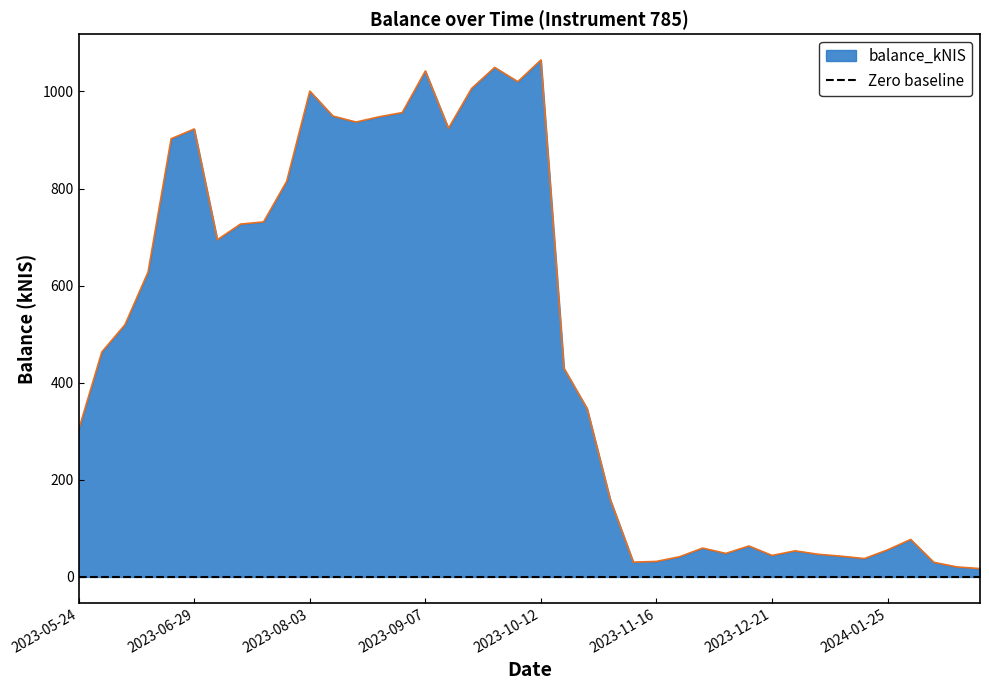

Reading right to left, what are all the values shown in this chart?

17.2	20.6	30.1	77.1	55.7	37.8	42.6	46.6	53.7	44.2	63.7	48.4	59.4	41.5	31.9	30.4	159.7	346.7	429.4	1064.8	1020.1	1049.5	1006.1	924.1	1042.1	956.5	947.8	937.0	949.2	1000.7	814.9	731.3	726.8	694.5	922.7	902.6	627.8	519.4	463.4	303.5